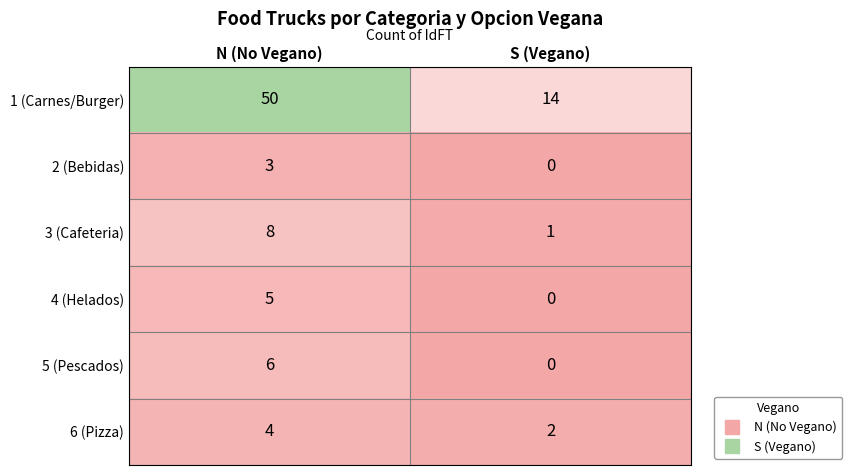

True or false: 5 (Pescados) has a value of 0 at S (Vegano).

True